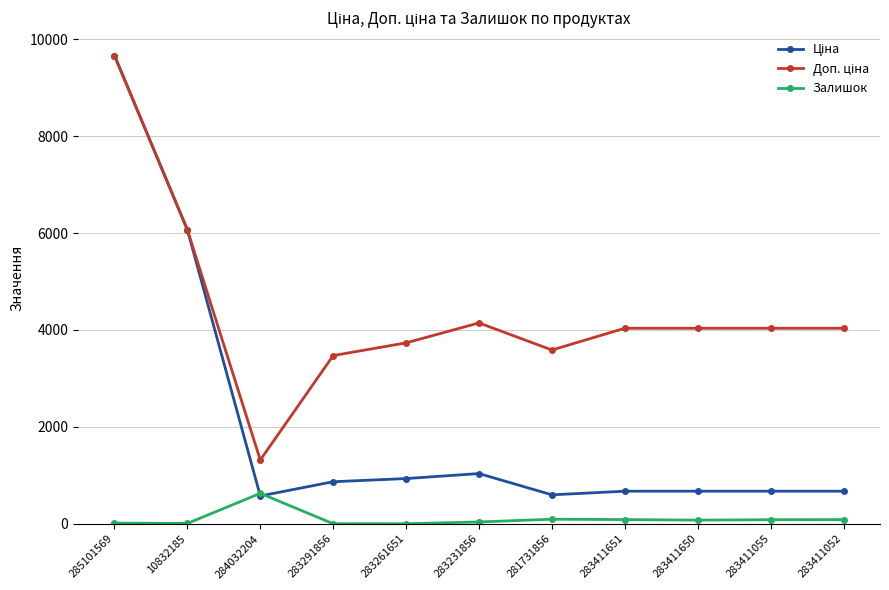

At which label does Залишок reach its peak?

284032204